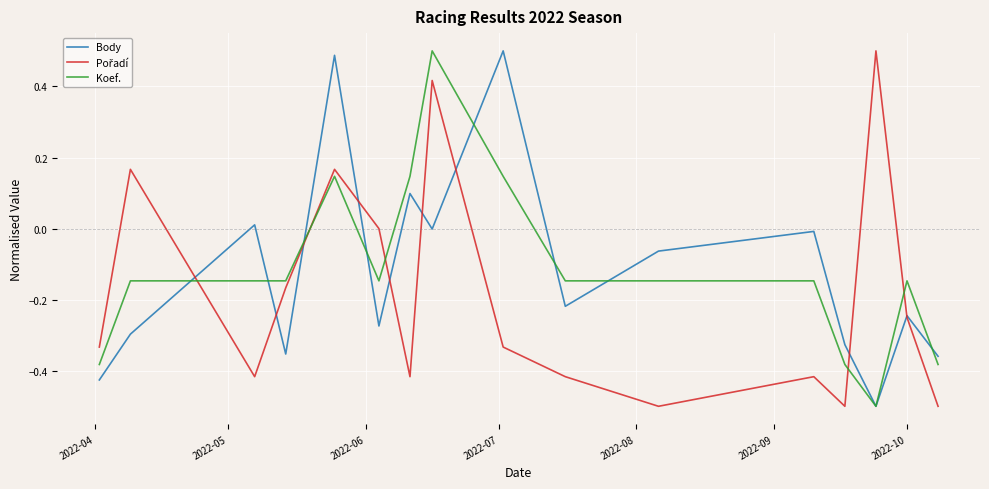

What is the minimum value shown in the chart?

-0.5